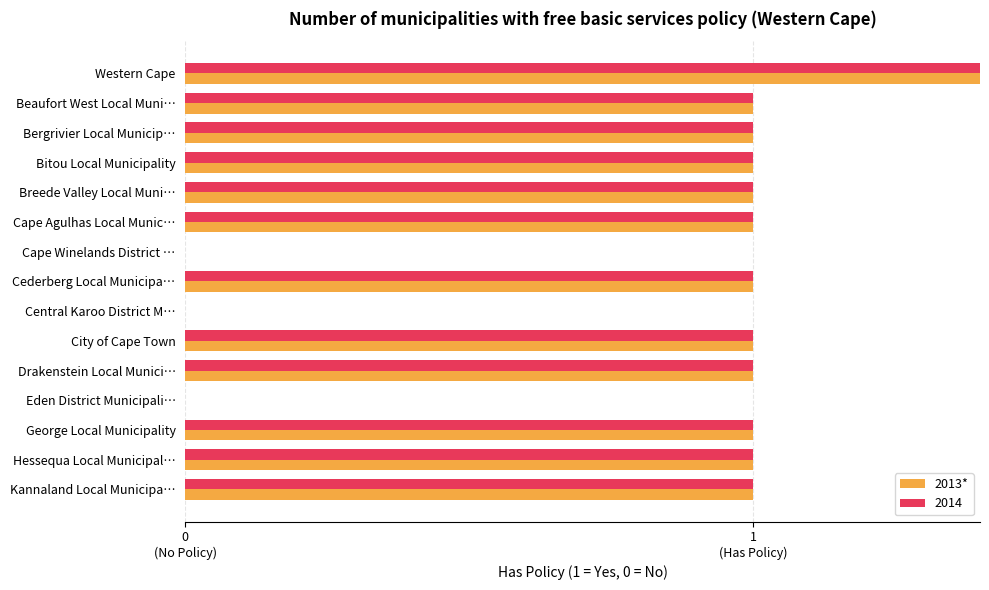

Is it true that the value at City of Cape Town is 1?

True